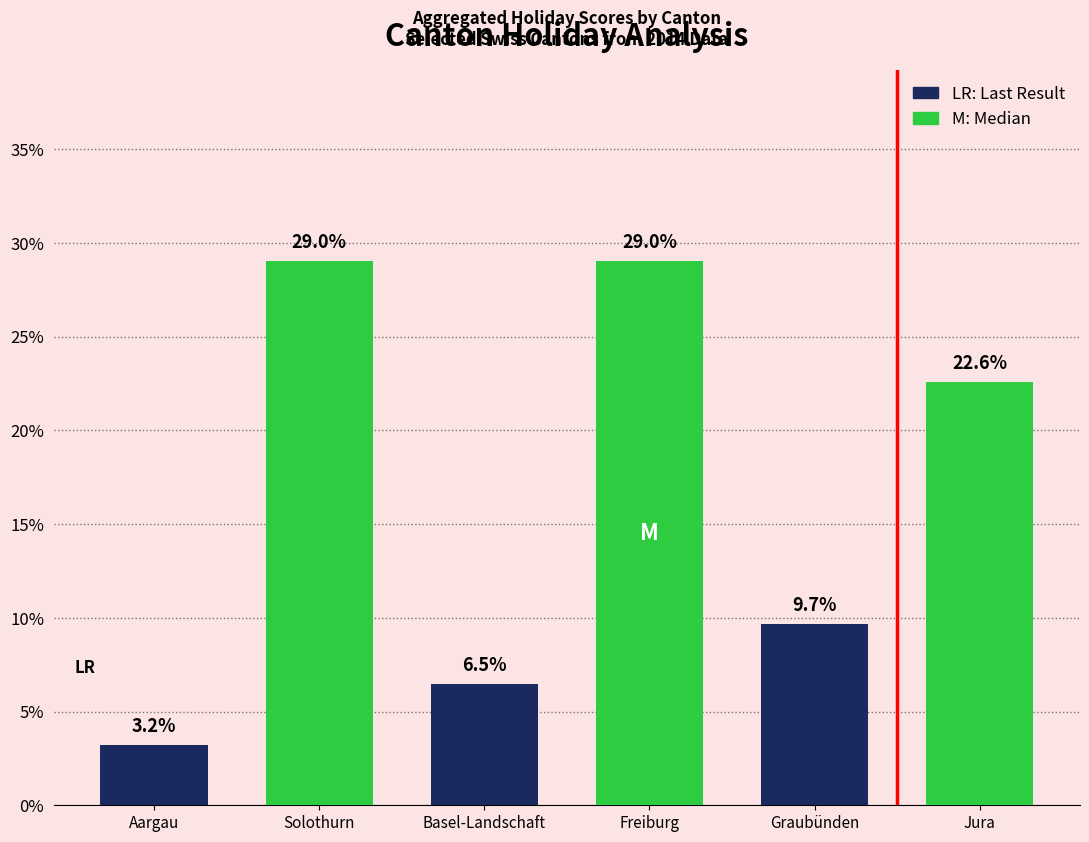

Reading right to left, transcribe all the data shown in this chart.

0.2	0.1	0.3	0.1	0.3	0.0